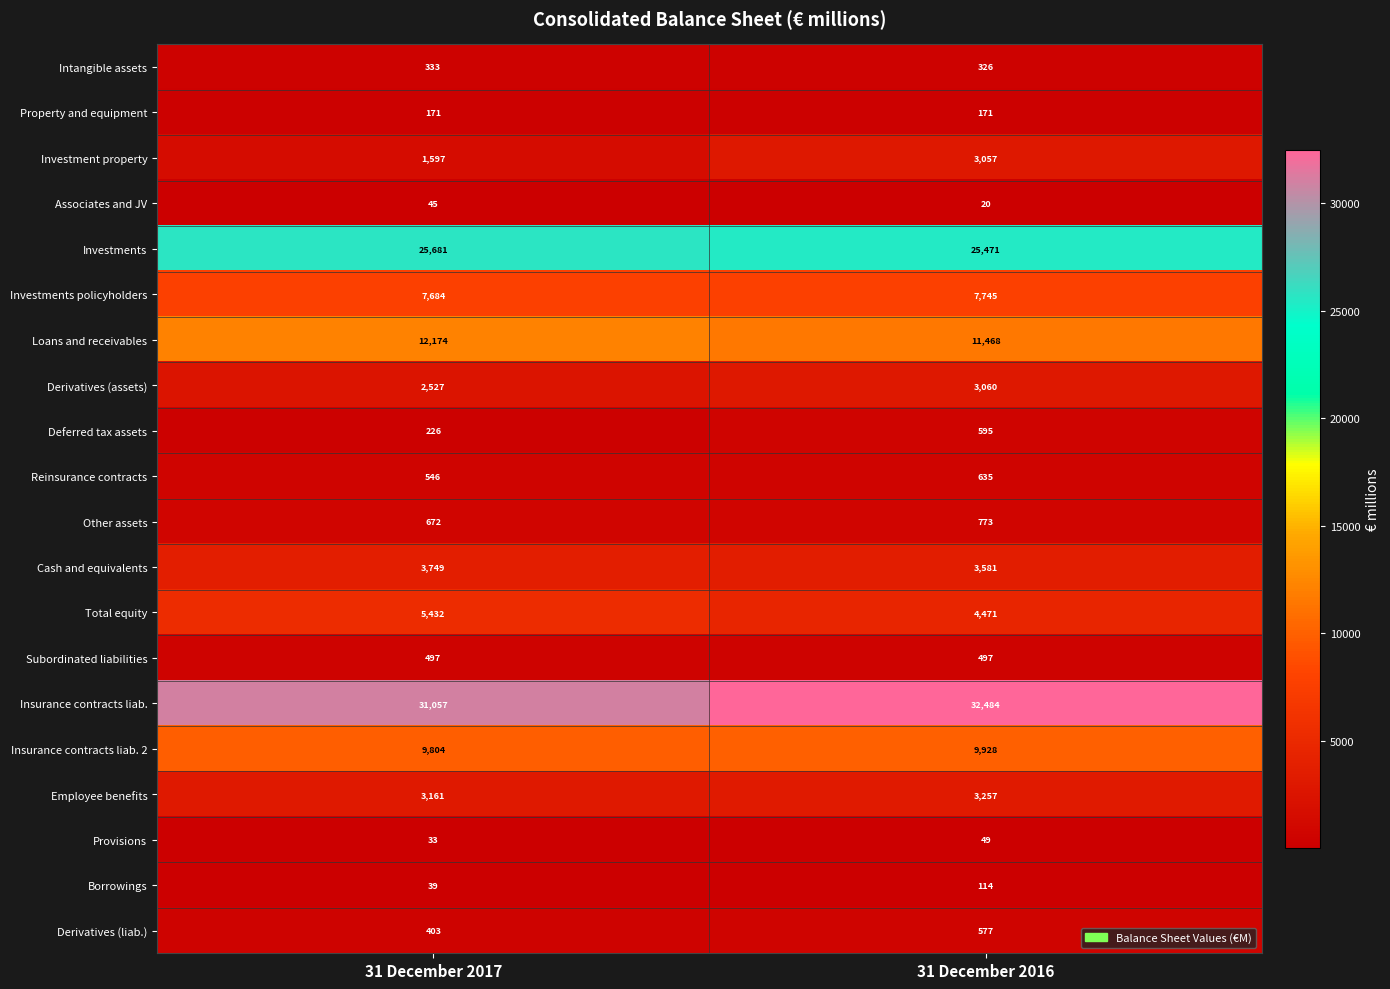

What is the greatest value displayed?

32484